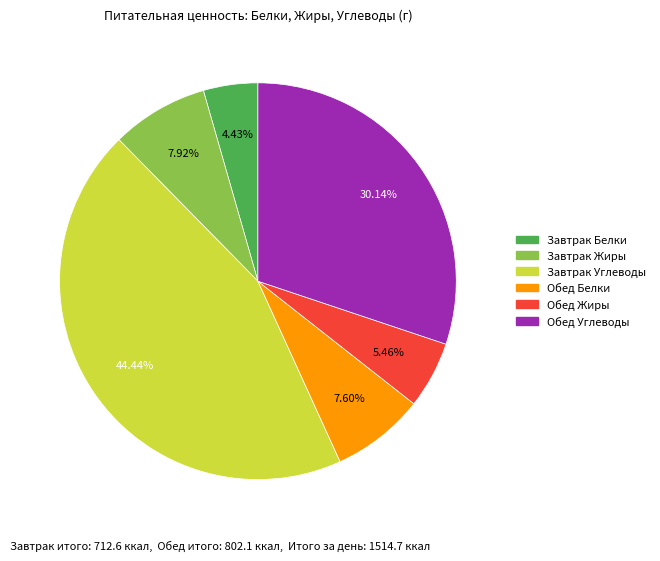

True or false: Завтрак Жиры accounts for 8% of the total.

True